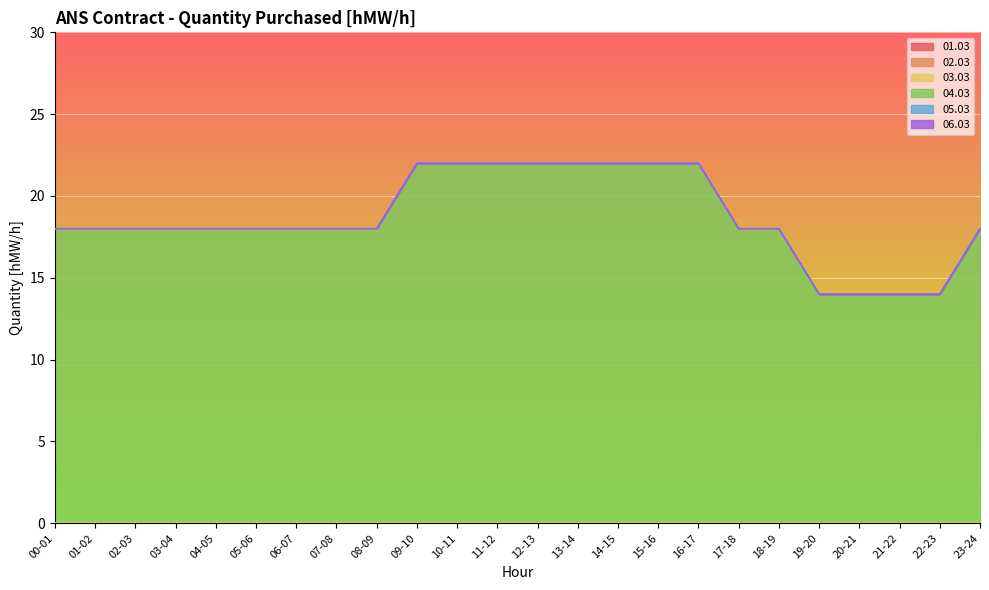

Reading left to right, transcribe all the data shown in this chart.

01.03: 00-01=0	01-02=0	02-03=0	03-04=0	04-05=0	05-06=0	06-07=0	07-08=0	08-09=0	09-10=0	10-11=0	11-12=0	12-13=0	13-14=0	14-15=0	15-16=0	16-17=0	17-18=0	18-19=0	19-20=0	20-21=0	21-22=0	22-23=0	23-24=0
02.03: 00-01=0	01-02=0	02-03=0	03-04=0	04-05=0	05-06=0	06-07=0	07-08=0	08-09=0	09-10=0	10-11=0	11-12=0	12-13=0	13-14=0	14-15=0	15-16=0	16-17=0	17-18=0	18-19=0	19-20=0	20-21=0	21-22=0	22-23=0	23-24=0
03.03: 00-01=0	01-02=0	02-03=0	03-04=0	04-05=0	05-06=0	06-07=0	07-08=0	08-09=0	09-10=0	10-11=0	11-12=0	12-13=0	13-14=0	14-15=0	15-16=0	16-17=0	17-18=0	18-19=0	19-20=0	20-21=0	21-22=0	22-23=0	23-24=0
04.03: 00-01=18	01-02=18	02-03=18	03-04=18	04-05=18	05-06=18	06-07=18	07-08=18	08-09=18	09-10=22	10-11=22	11-12=22	12-13=22	13-14=22	14-15=22	15-16=22	16-17=22	17-18=18	18-19=18	19-20=14	20-21=14	21-22=14	22-23=14	23-24=18
05.03: 00-01=0	01-02=0	02-03=0	03-04=0	04-05=0	05-06=0	06-07=0	07-08=0	08-09=0	09-10=0	10-11=0	11-12=0	12-13=0	13-14=0	14-15=0	15-16=0	16-17=0	17-18=0	18-19=0	19-20=0	20-21=0	21-22=0	22-23=0	23-24=0
06.03: 00-01=0	01-02=0	02-03=0	03-04=0	04-05=0	05-06=0	06-07=0	07-08=0	08-09=0	09-10=0	10-11=0	11-12=0	12-13=0	13-14=0	14-15=0	15-16=0	16-17=0	17-18=0	18-19=0	19-20=0	20-21=0	21-22=0	22-23=0	23-24=0